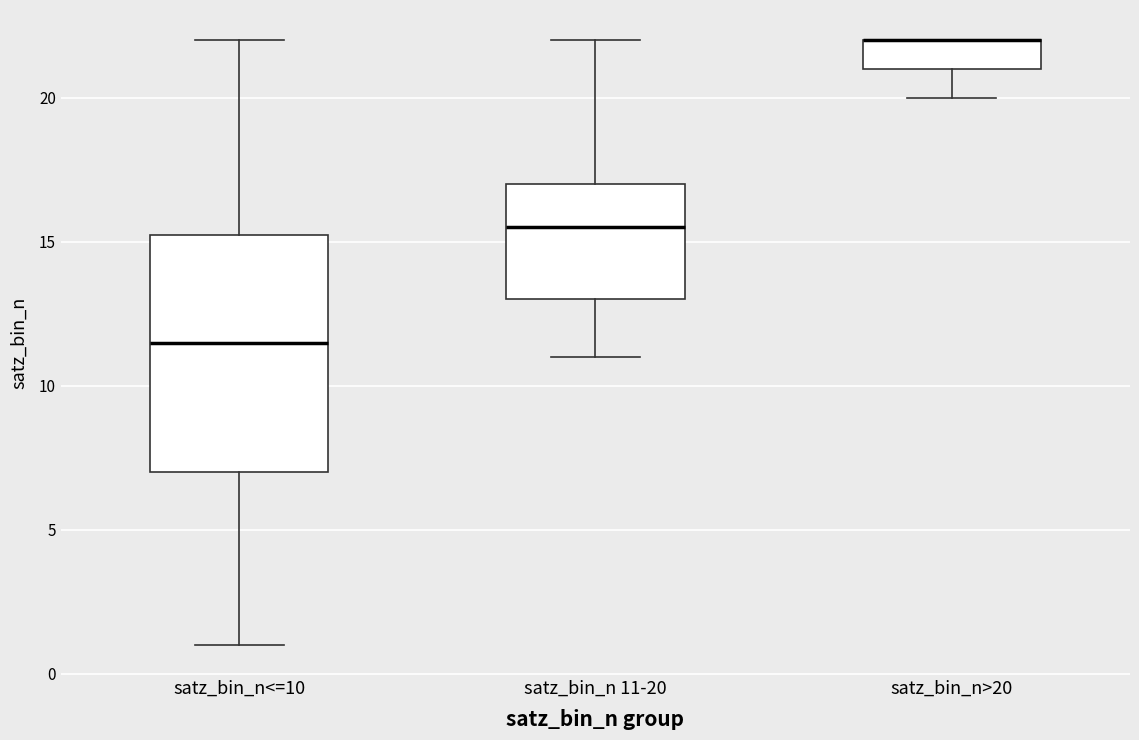

Where does the upper whisker of the box for satz_bin_n<=10 end on the y-axis? The values are not printed on the chart, so give them approximately, as read against the axis.

22.0